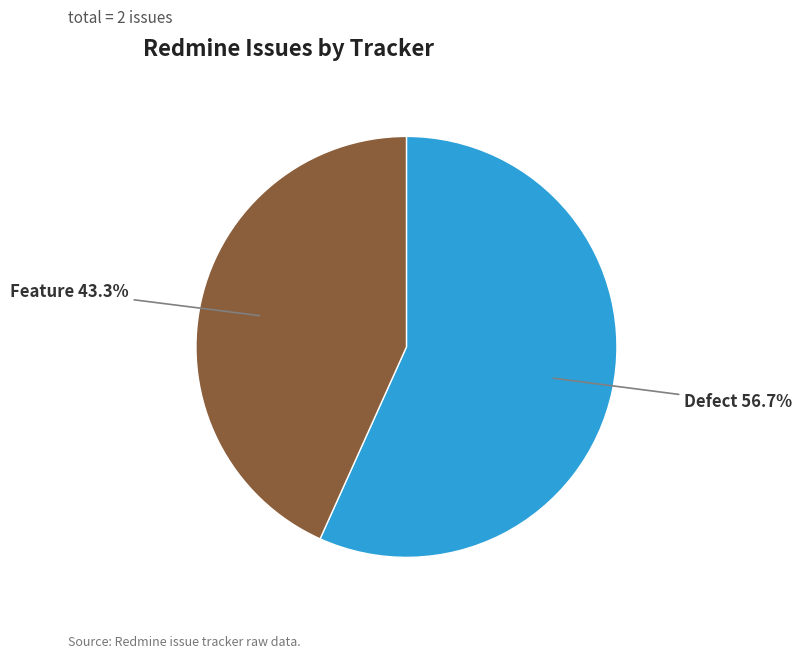

How many slices are in this pie chart?

2